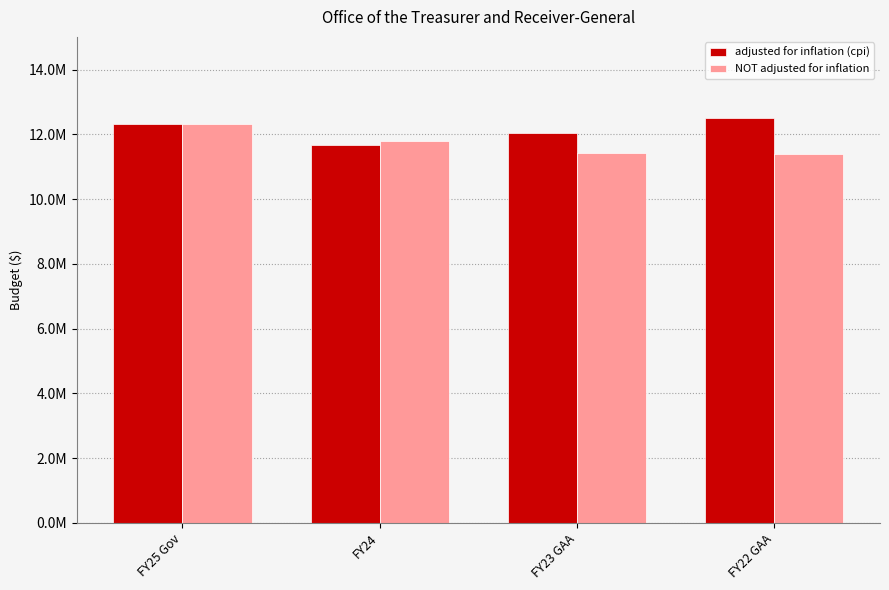

At which category is the sum across all series the highest?

FY25 Gov